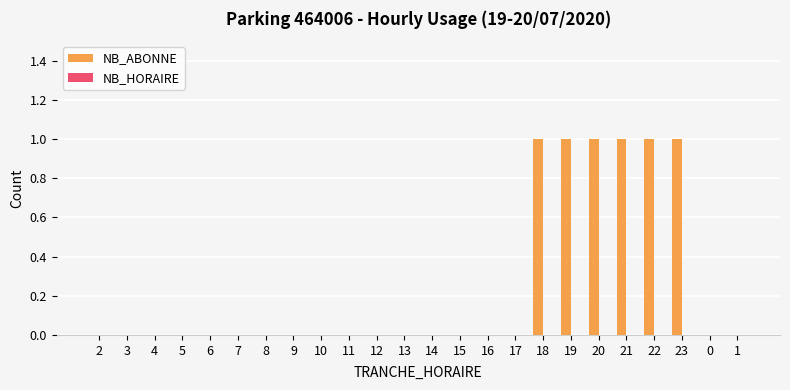

What is the maximum value shown in the chart?

1